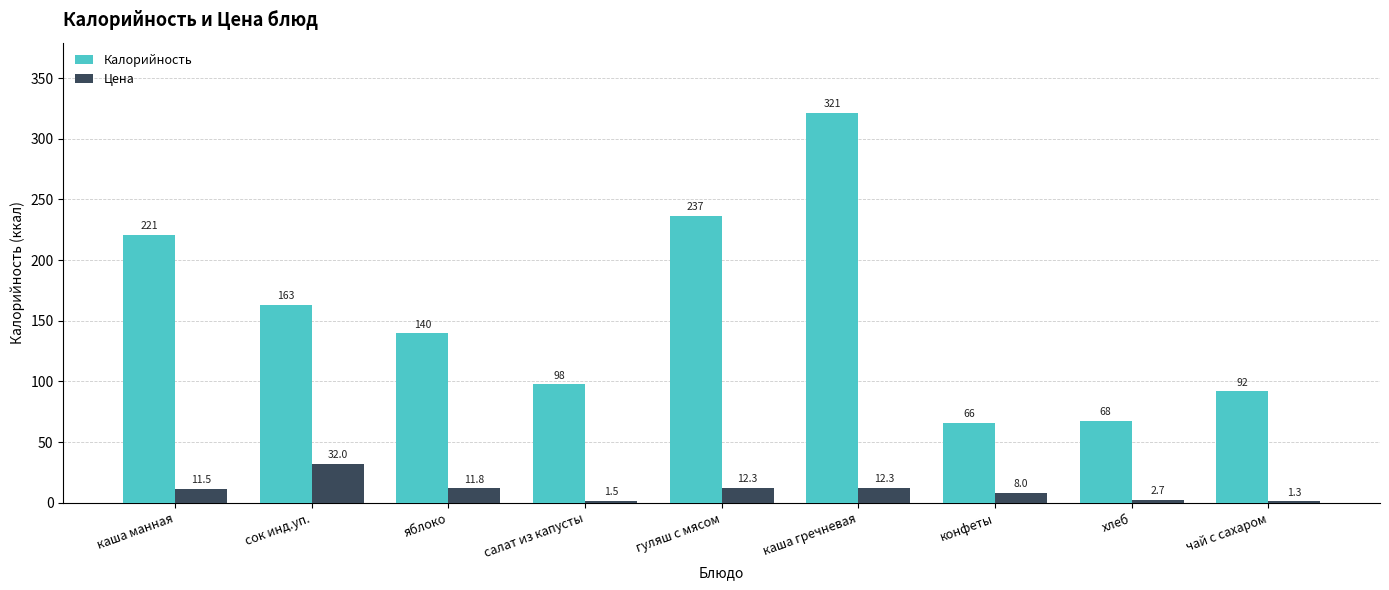

The Цена series shows 32.0 at сок инд.уп.. True or false?

True